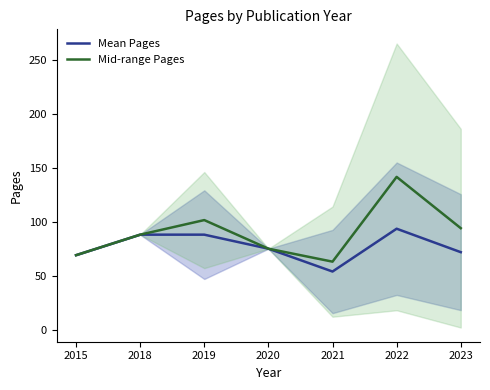

True or false: Mid-range Pages and Mean Pages intersect in this chart.

False